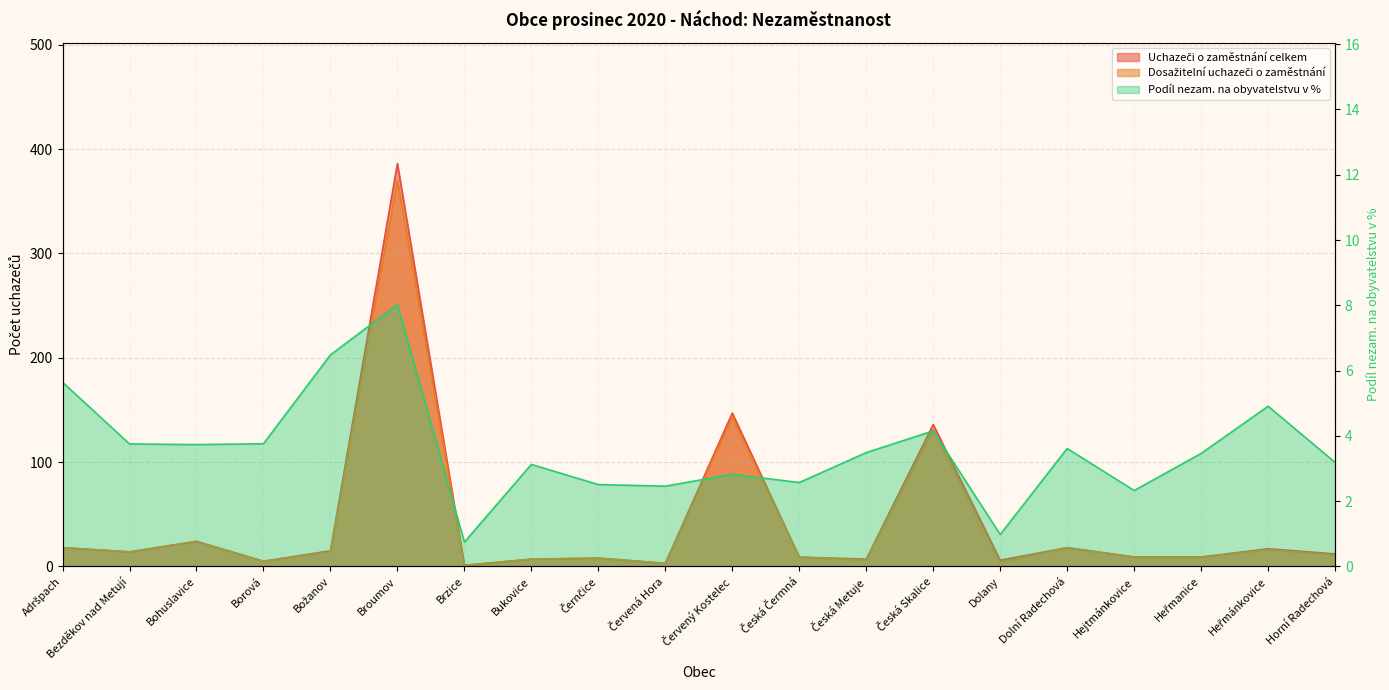

Which label corresponds to the smallest value in the chart?

Brzice